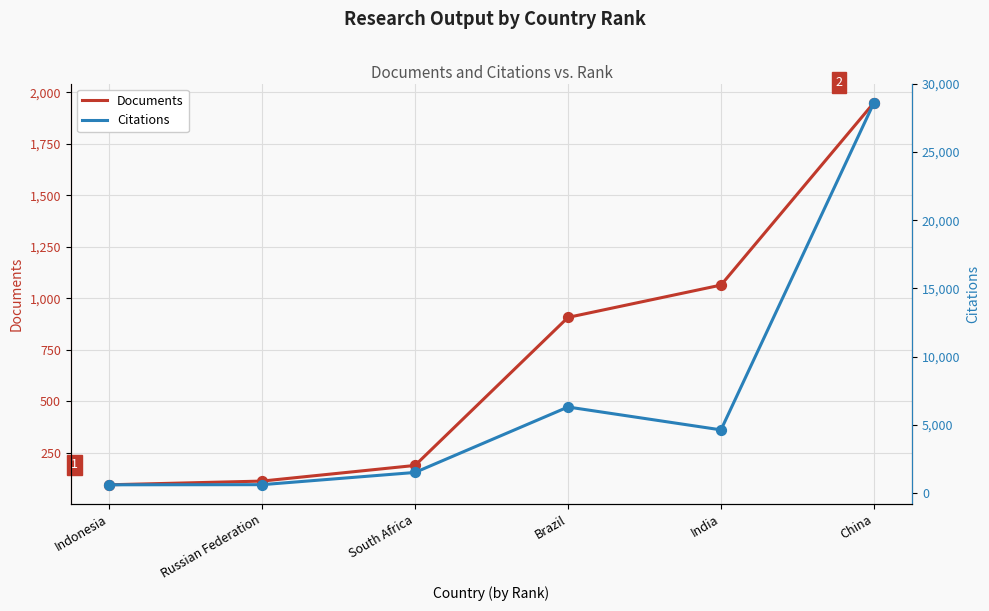

At how many categories does at least one series exceed 13106?

1